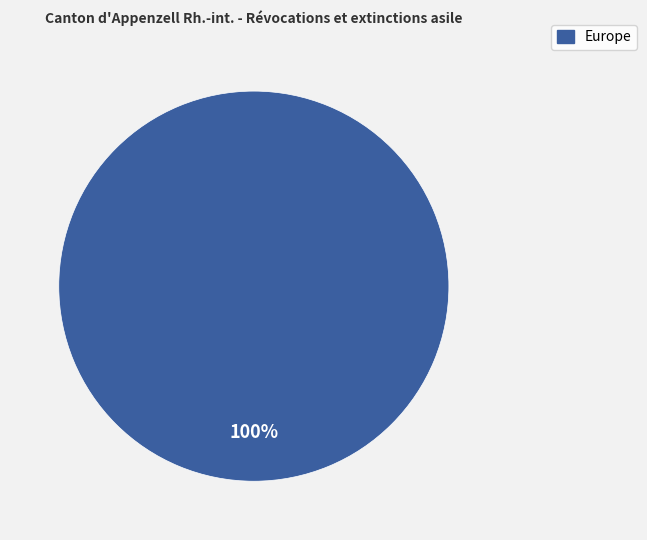

Is there any slice that represents more than half of the pie?

Yes